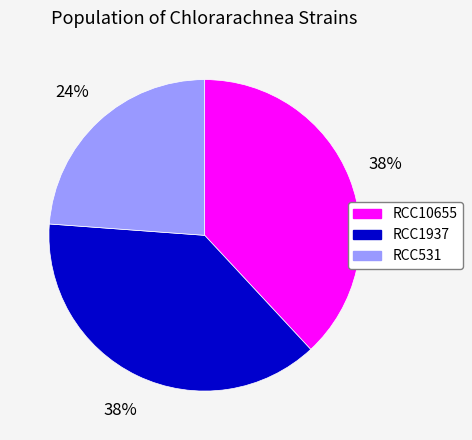

To the nearest percent, what is the difference between the largest and smallest slice percentages?

14%